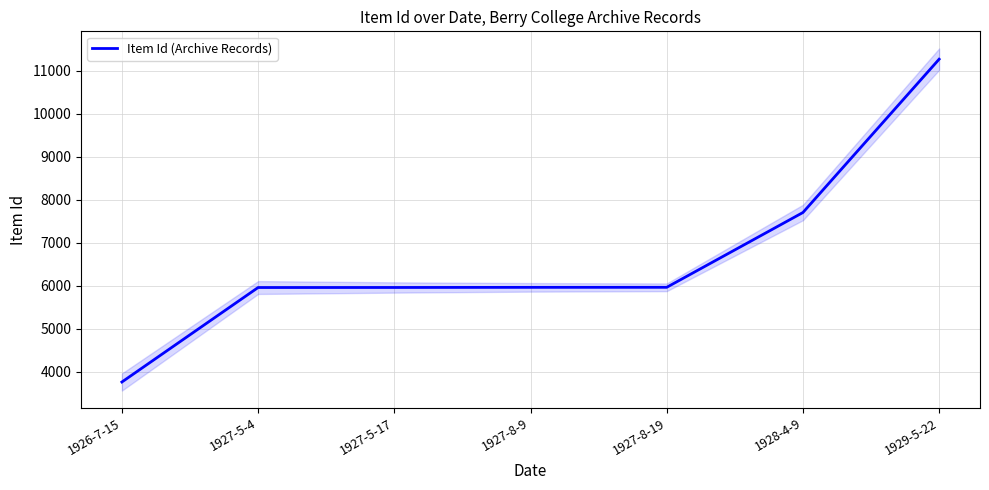

True or false: the data shows 3764 at 1926-7-15.

True